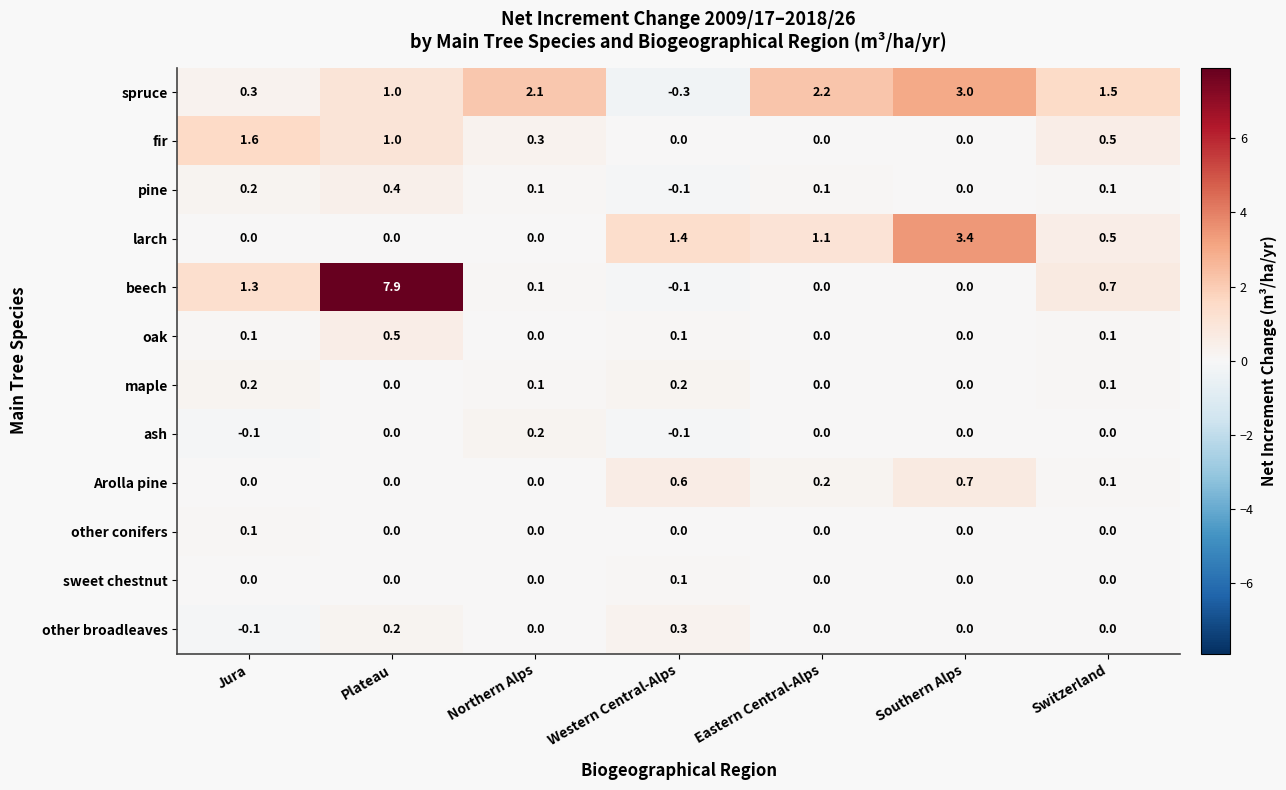

The oak series shows 0.0 at Southern Alps. True or false?

True